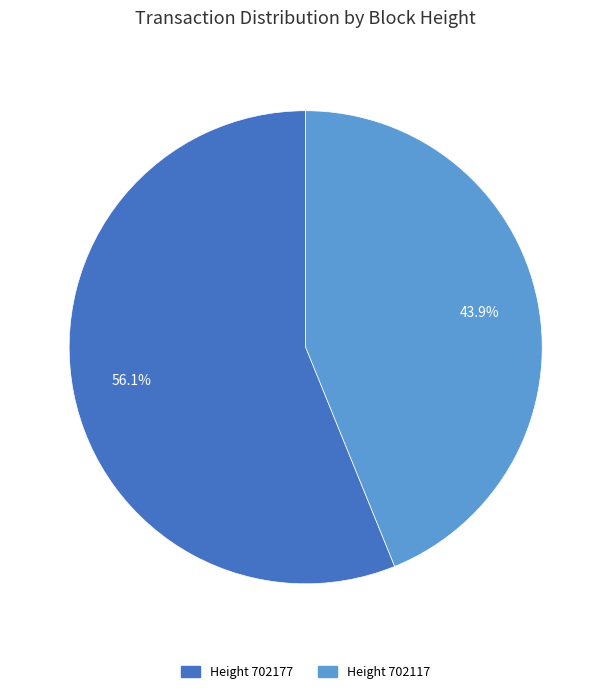

Does any single category account for the majority?

Yes